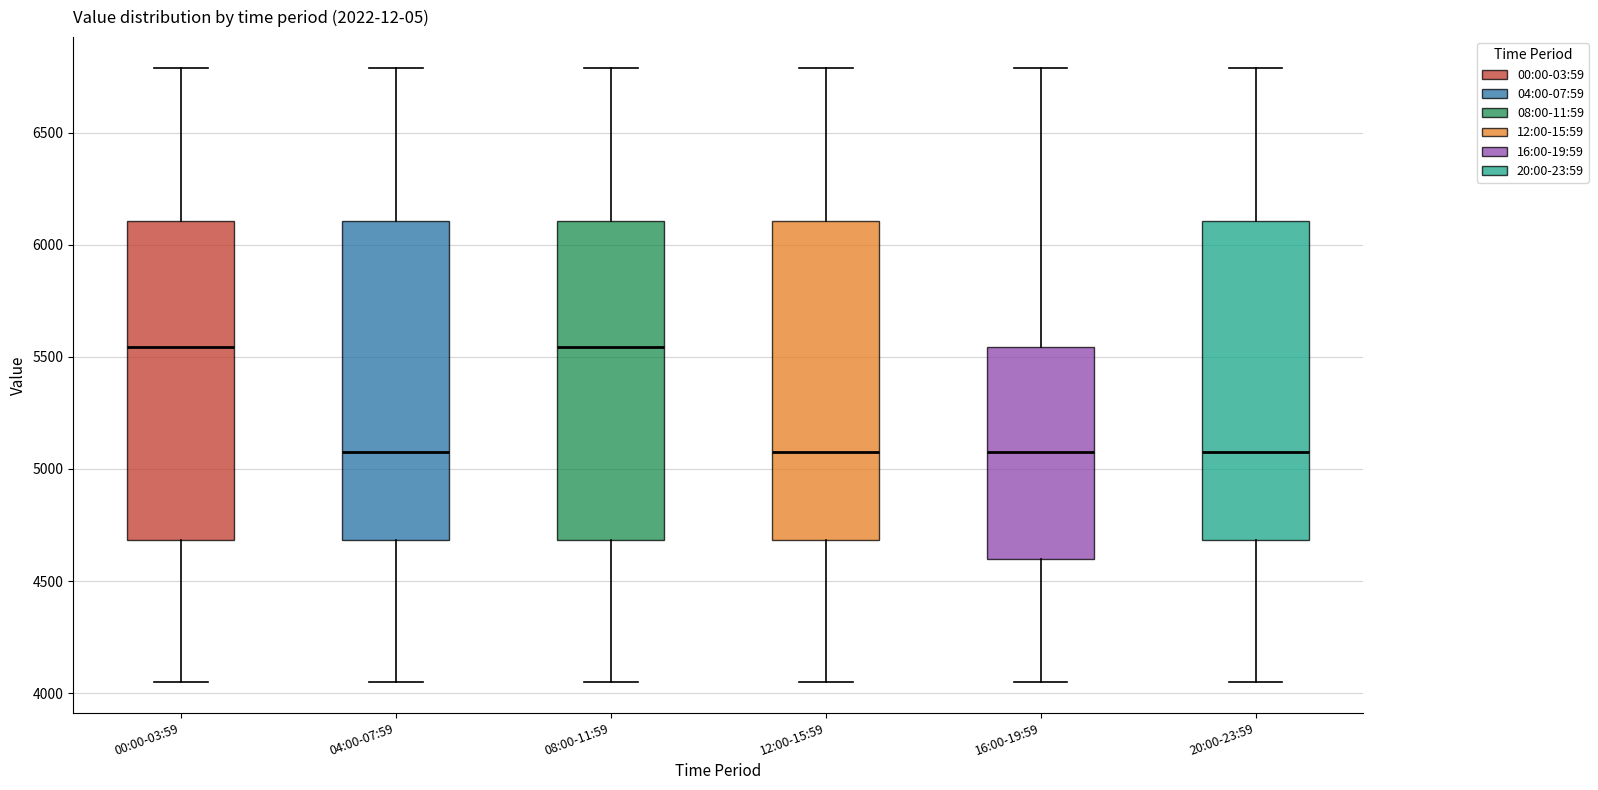

Reading left to right, transcribe this box plot: for each box, give where its median line is, the range the box spans, and where its two whiskers end, as read against the y-axis. The values are not printed on the chart, so give them approximately, as read against the axis.

00:00-03:59: median 5550, box 4700 to 6100, whiskers 4050 to 6800
04:00-07:59: median 5100, box 4700 to 6100, whiskers 4050 to 6800
08:00-11:59: median 5550, box 4700 to 6100, whiskers 4050 to 6800
12:00-15:59: median 5100, box 4700 to 6100, whiskers 4050 to 6800
16:00-19:59: median 5100, box 4600 to 5550, whiskers 4050 to 6800
20:00-23:59: median 5100, box 4700 to 6100, whiskers 4050 to 6800